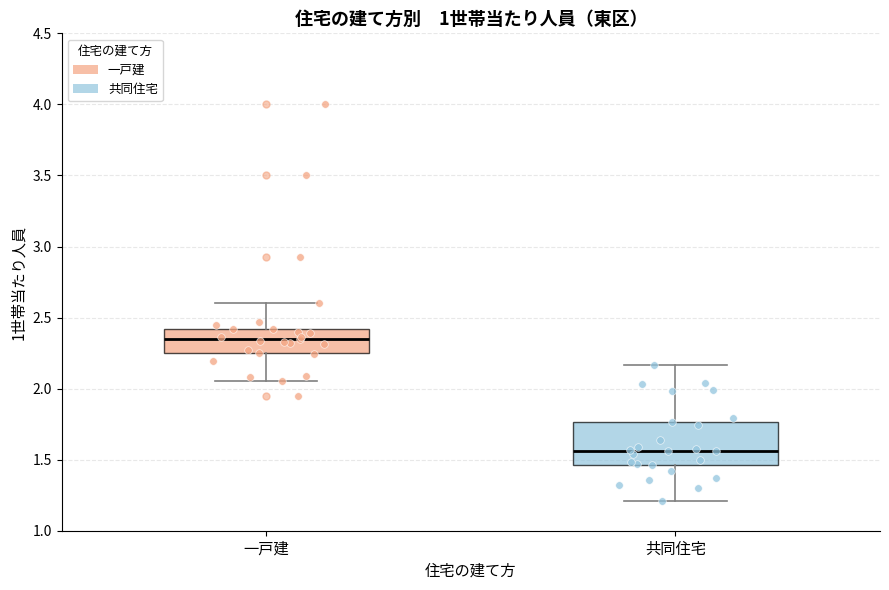

Reading left to right, transcribe this box plot: for each box, give where its median line is, the range the box spans, and where its two whiskers end, as read against the y-axis. The values are not printed on the chart, so give them approximately, as read against the axis.

一戸建: median 2.35, box 2.25 to 2.40, whiskers 2.05 to 2.60
共同住宅: median 1.55, box 1.45 to 1.75, whiskers 1.20 to 2.15